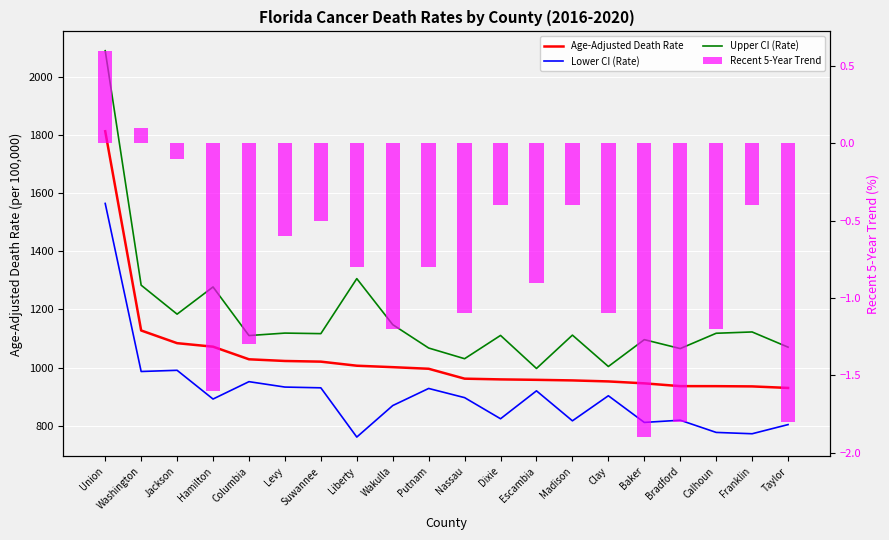

What is the total value across all series at Jackson?

3258.1